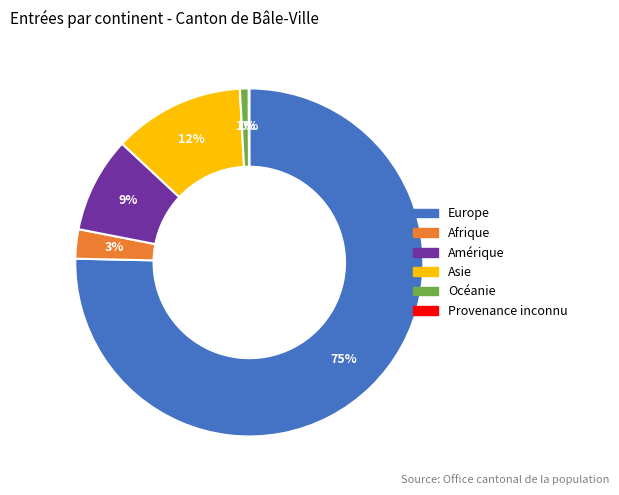

Is it true that Europe is 64% of the pie?

False